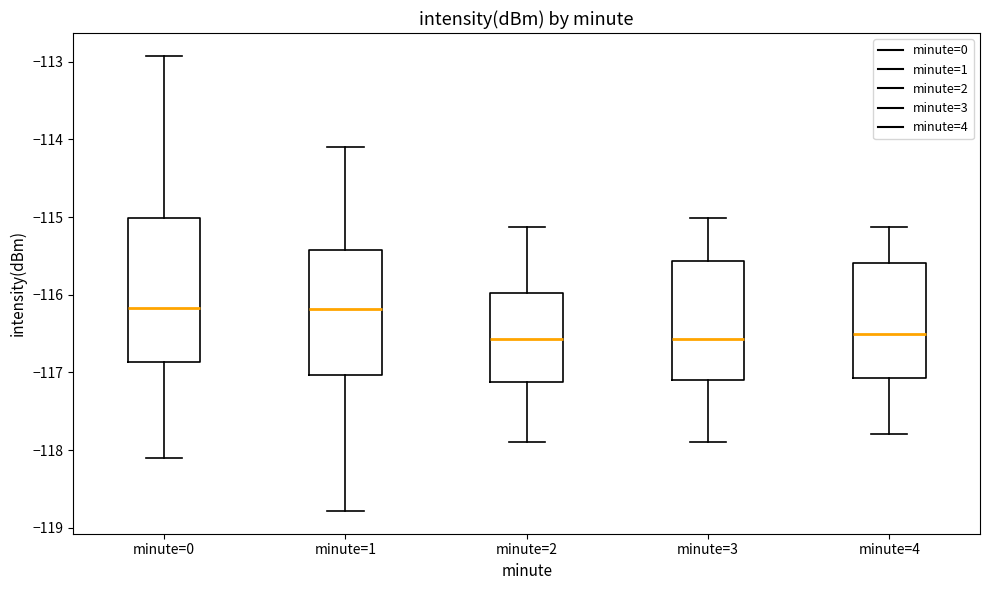

Which box is the tallest, from its lower edge to its upper edge?

minute=0